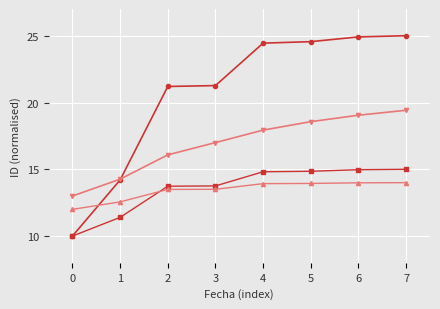

What is the spread (max minus min) of values at 4?

10.5